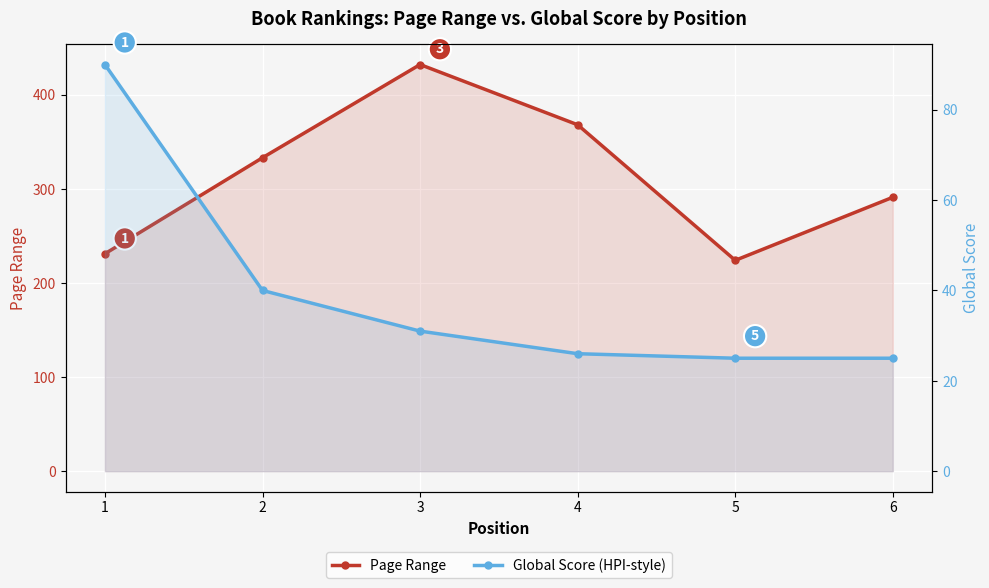

What is the sum of the Page Range values at 3 and 5?

656